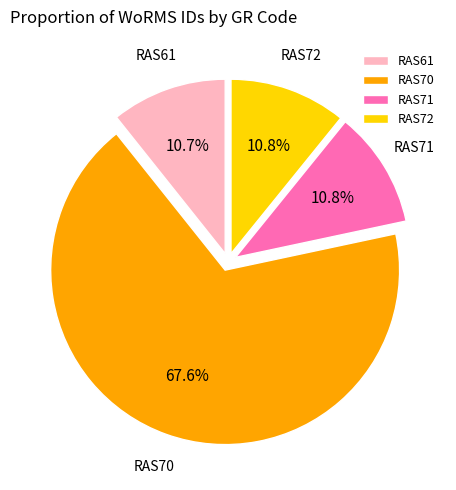

To the nearest percent, what percentage of the pie is RAS72?

11%